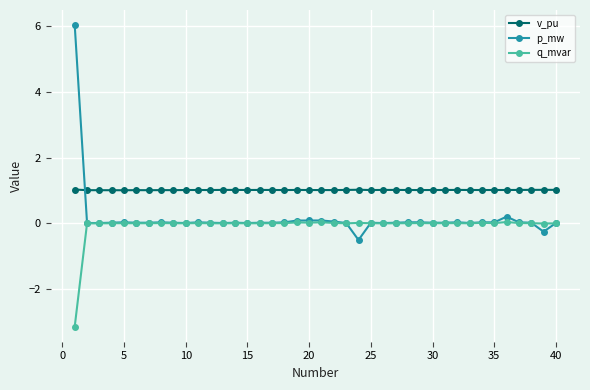

Rank the series by their maximum value, from lowest to highest.

q_mvar, v_pu, p_mw